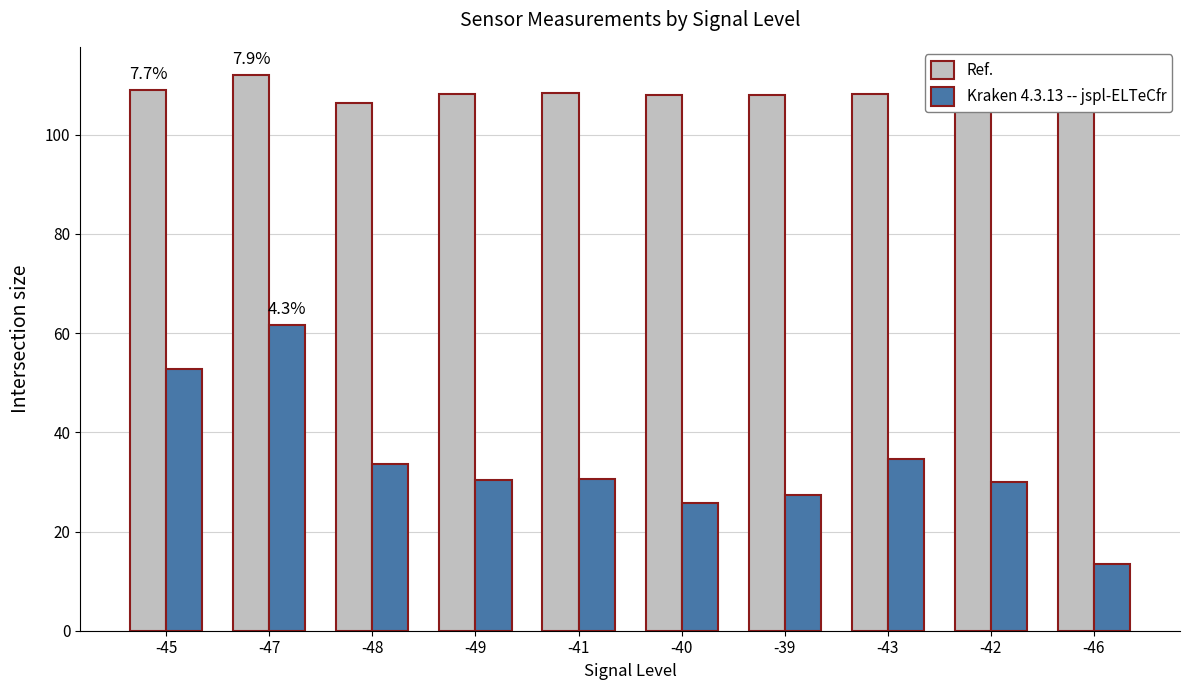

What is the label of the 6th bar from the left?

-40